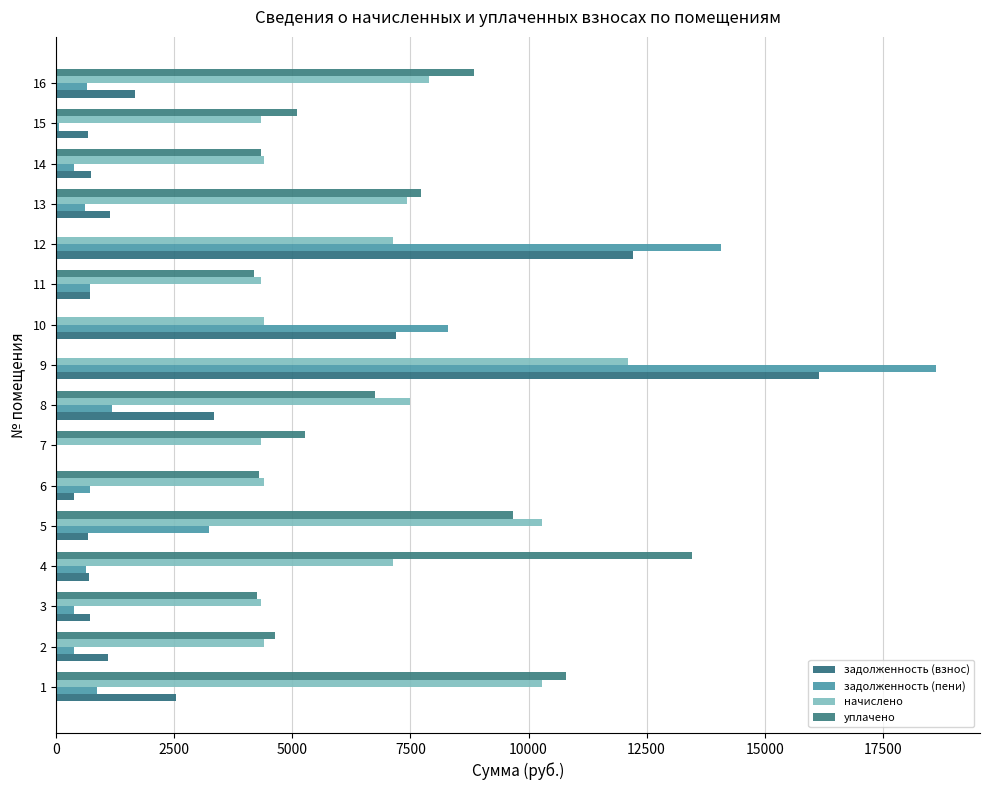

How many data points in уплачено are above 5095?

8